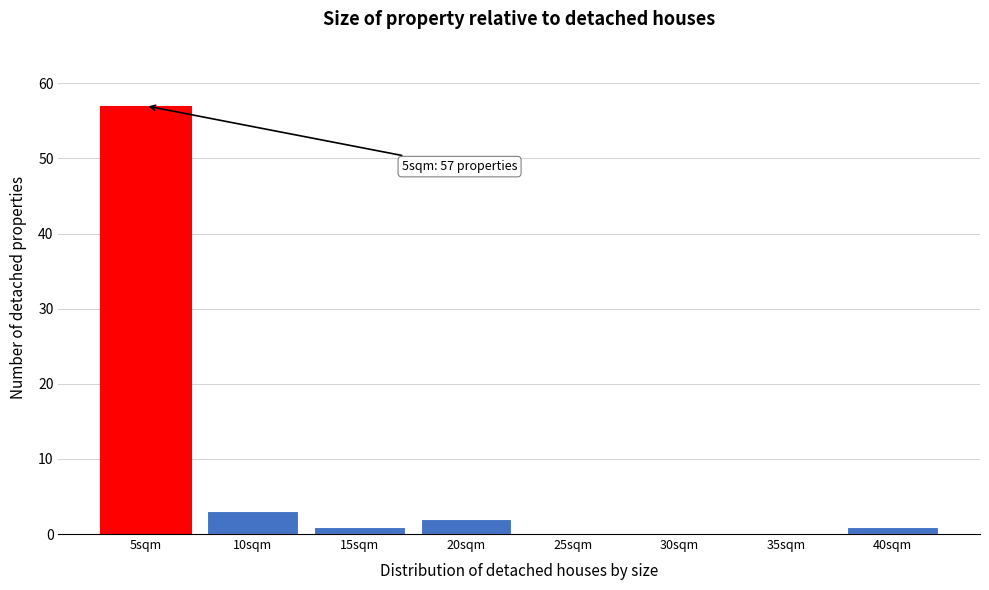

Which range on the x-axis has the tallest bar?

2.5 to 7.5